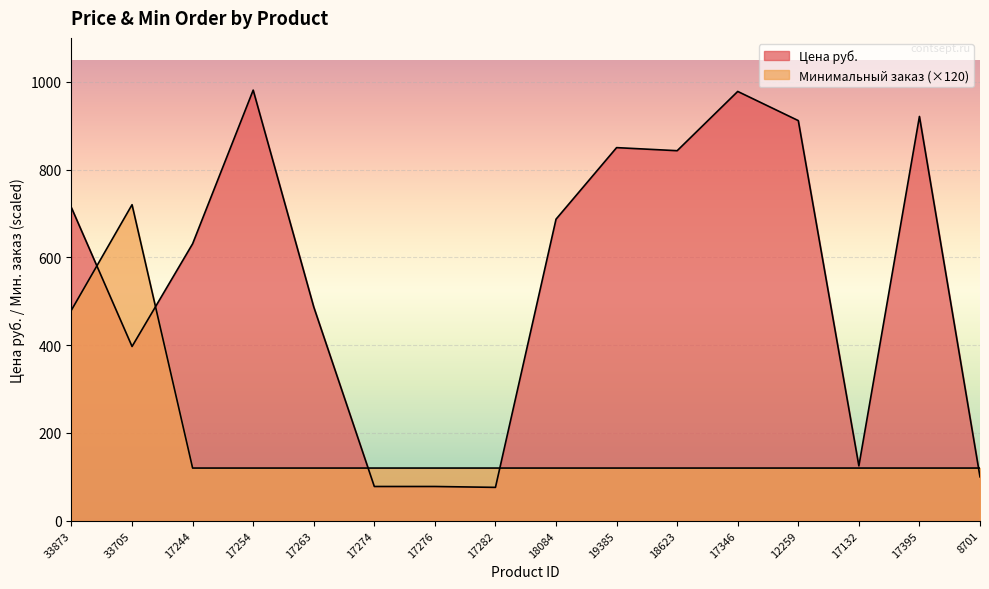

Where do Минимальный заказ and Цена руб. first cross each other?

33873 and 33705